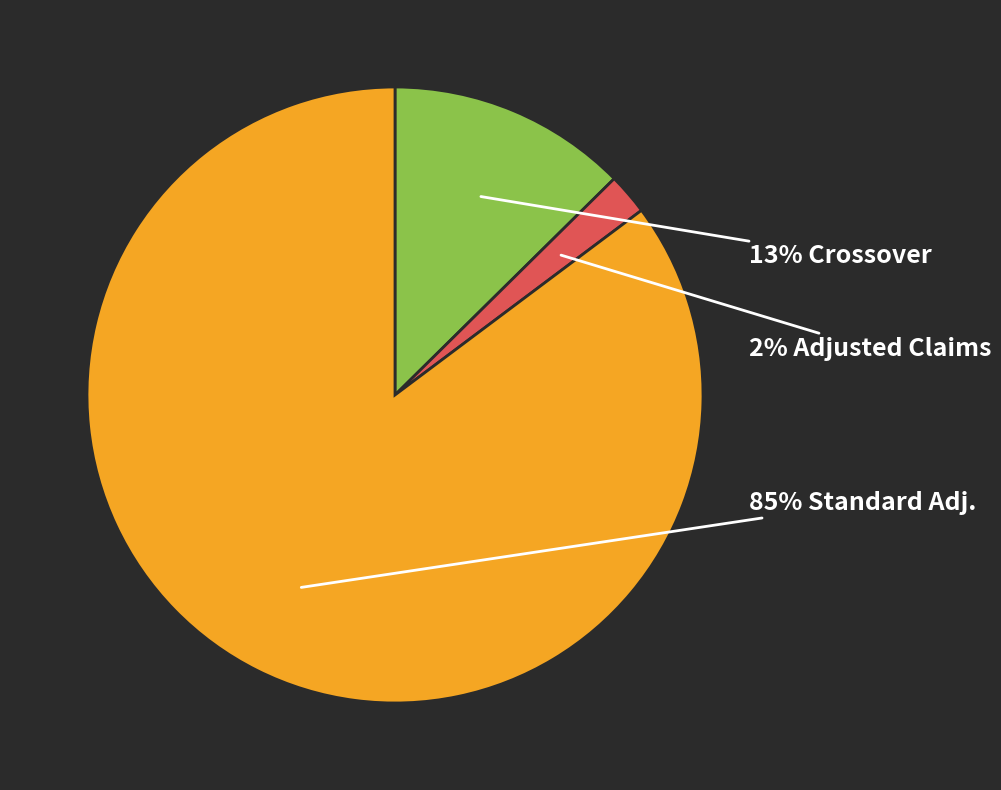

Does any single category account for the majority?

Yes